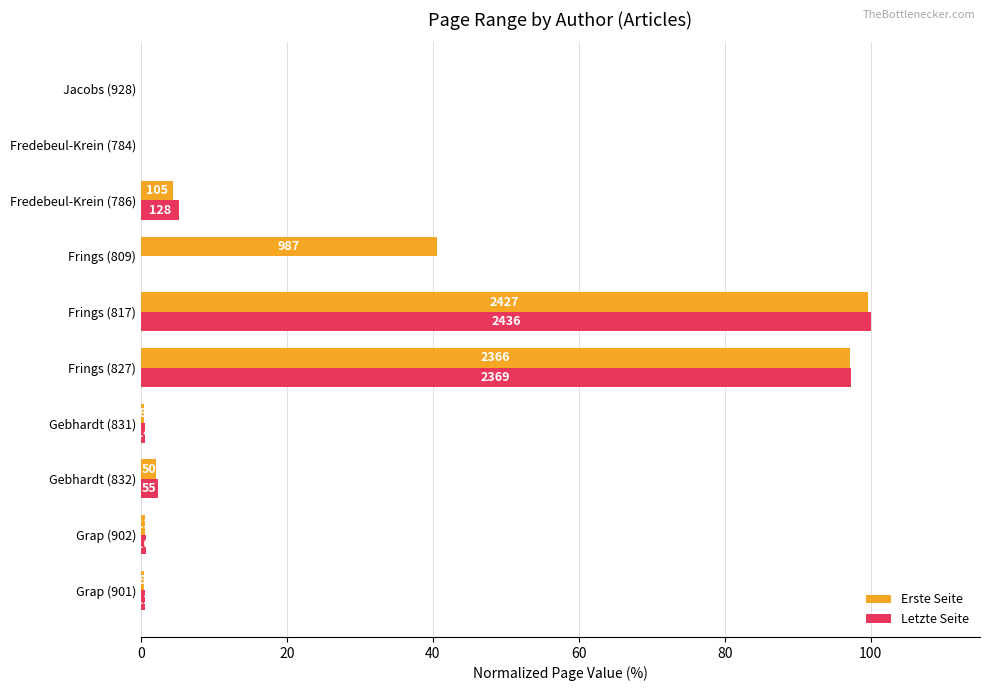

What is the difference between the second highest and second lowest values in the Letzte Seite series?

97.2